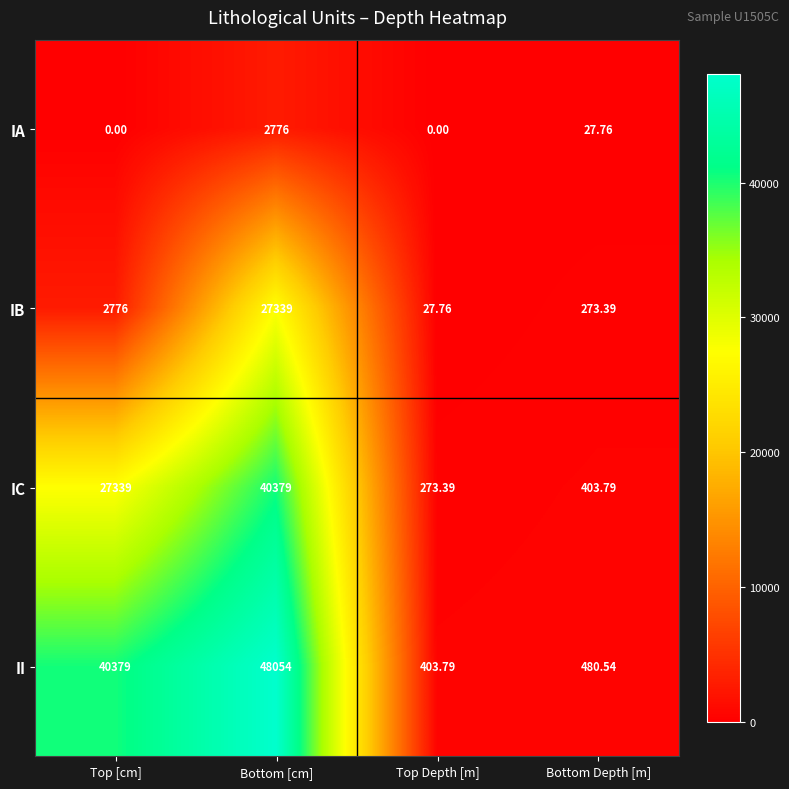

Is the value of II at Bottom Depth [m] greater than the value of IB at Bottom [cm]?

No